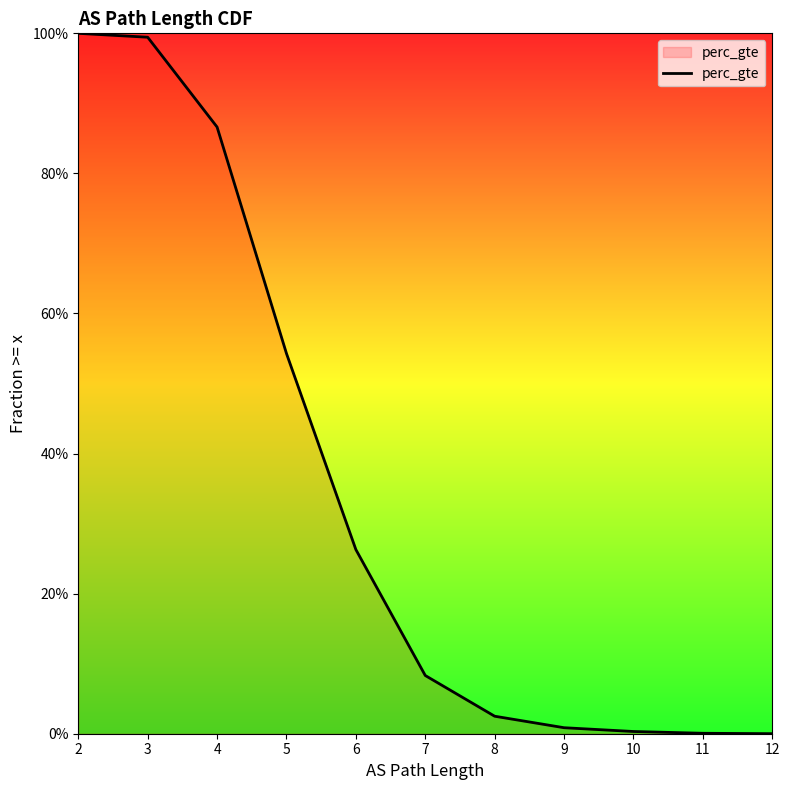

What is the maximum value shown in the chart?

1.0